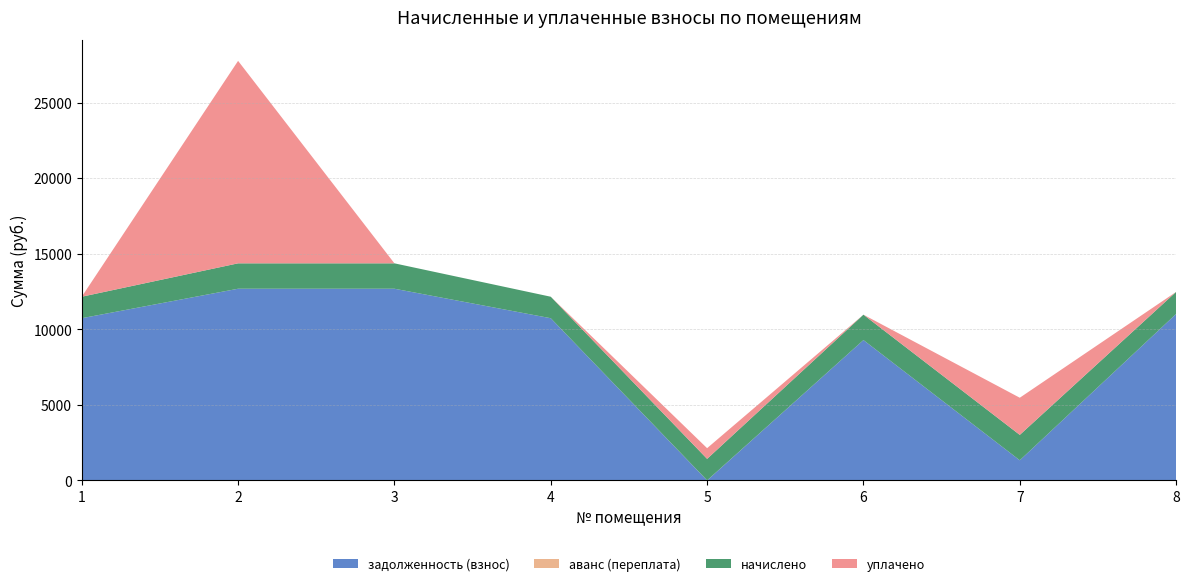

Reading left to right, what are all the values shown in this chart?

задолженность (взнос): 10734.2	12685.9	12685.9	10734.2	0.0	9288.0	1331.9	11016.7
аванс (переплата): 0.0	0.0	0.0	0.0	3.1	0.0	0.0	0.0
начислено: 1422.1	1680.6	1680.6	1422.1	1422.1	1680.6	1680.6	1459.4
уплачено: 0.0	13399.7	0.0	0.0	708.0	0.0	2458.9	0.0